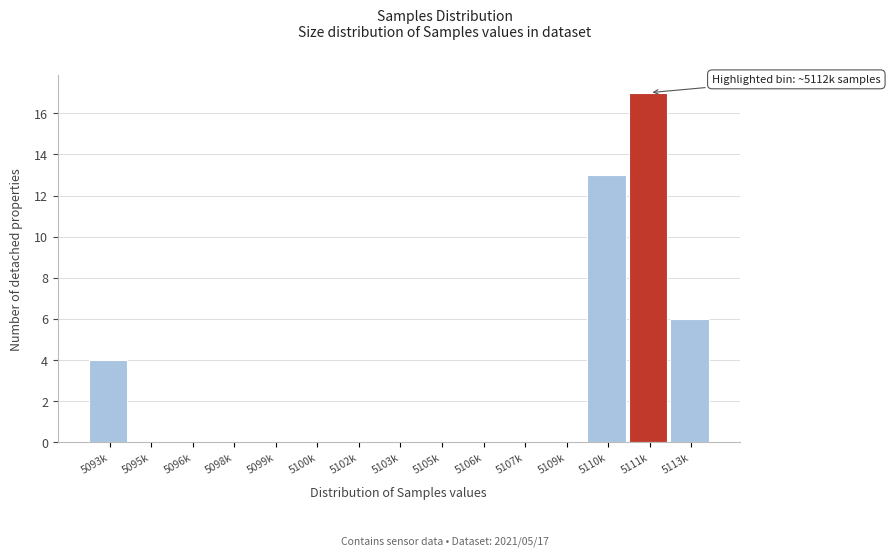

Reading right to left, what are all the values shown in this chart?

5113k=6	5111k=17	5110k=13	5109k=0	5107k=0	5106k=0	5105k=0	5103k=0	5102k=0	5100k=0	5099k=0	5098k=0	5096k=0	5095k=0	5093k=4